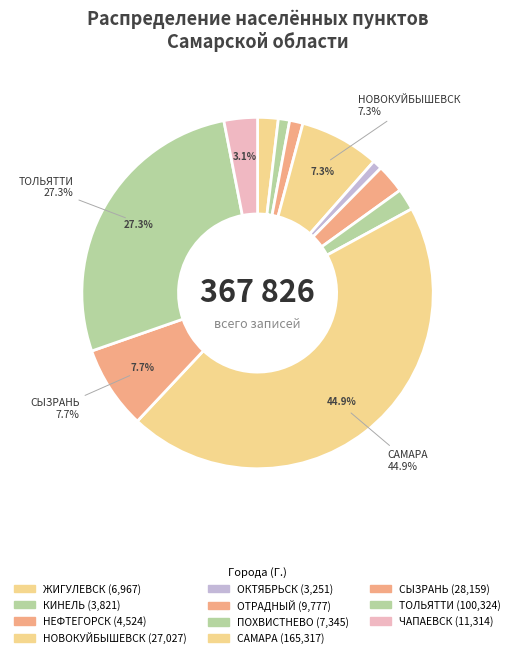

How many slices are in this pie chart?

11